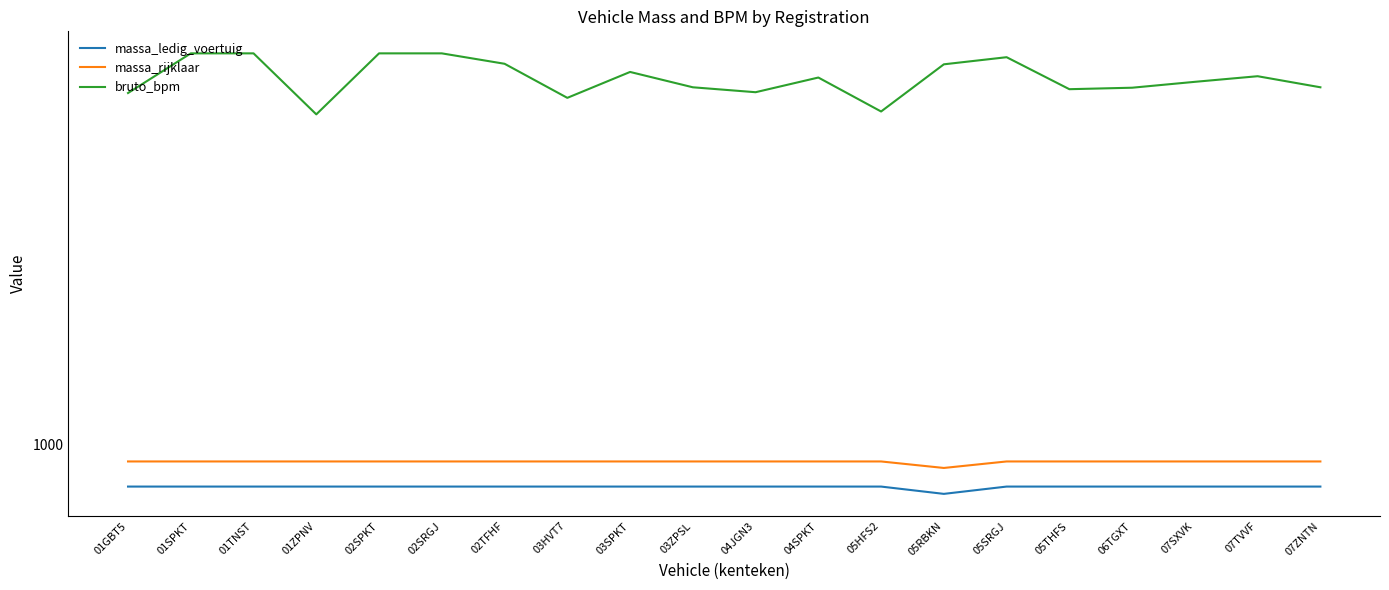

Does the chart display data point markers on the line(s)?

No